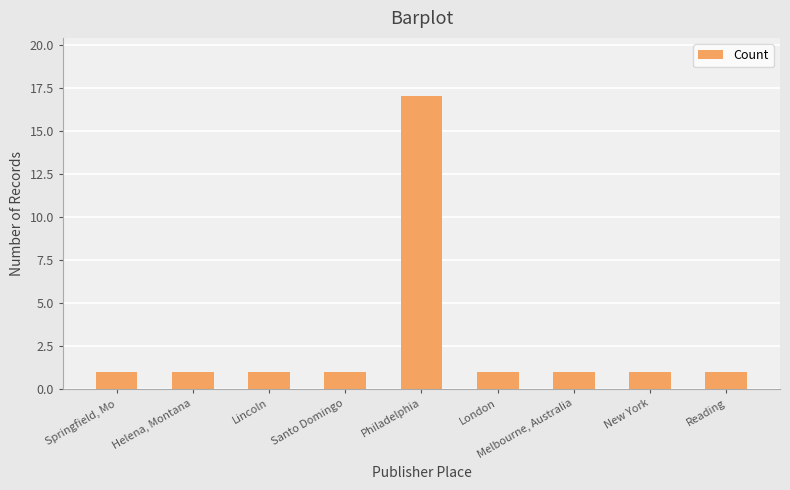

Reading left to right, extract all data points from this chart.

Springfield, Mo=1	Helena, Montana=1	Lincoln=1	Santo Domingo=1	Philadelphia=17	London=1	Melbourne, Australia=1	New York=1	Reading=1